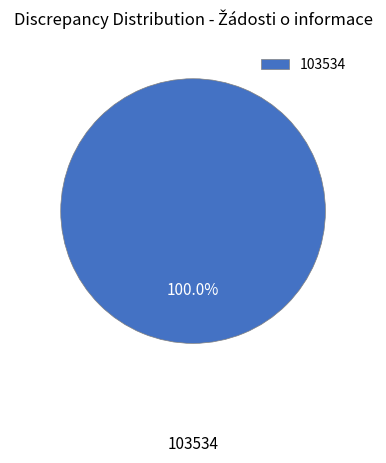

Is there any slice that represents more than half of the pie?

Yes